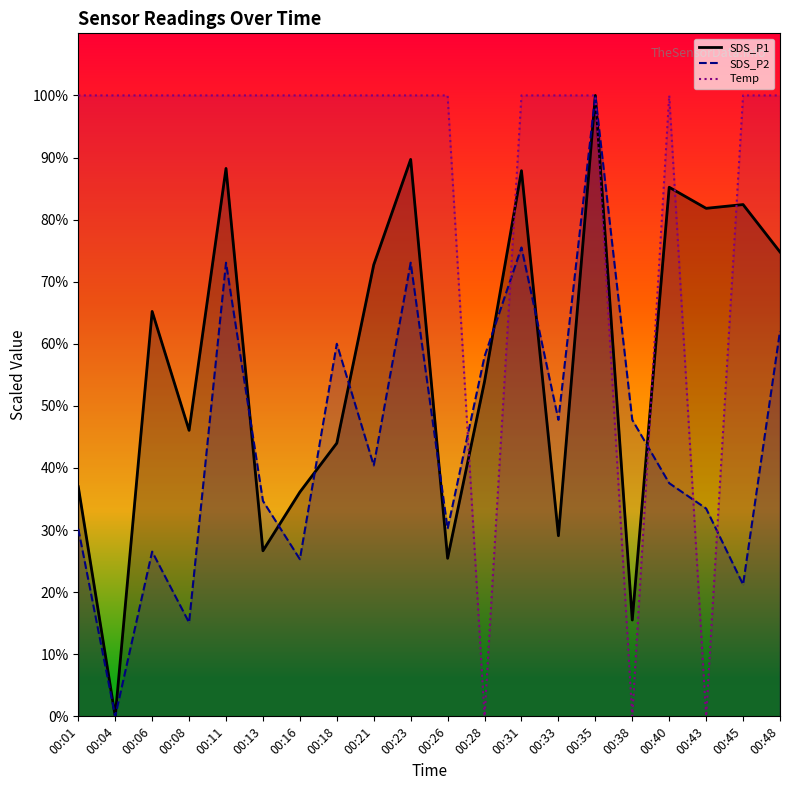

True or false: SDS_P2 line has a value of 40.4 at 00:21.

True